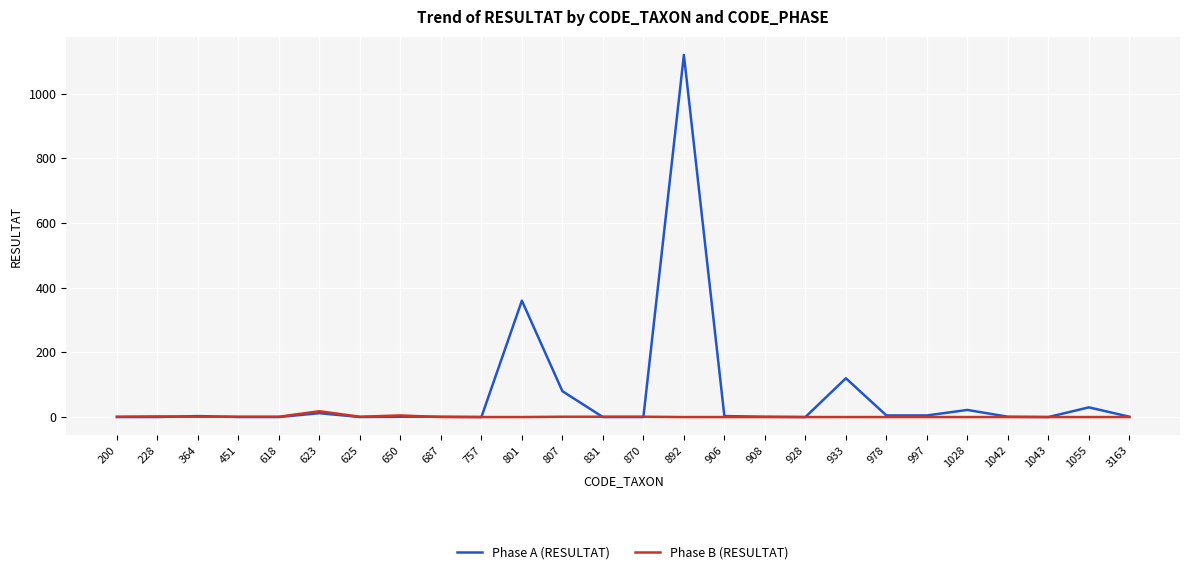

At which label is Phase A (RESULTAT) closest to 560?

801